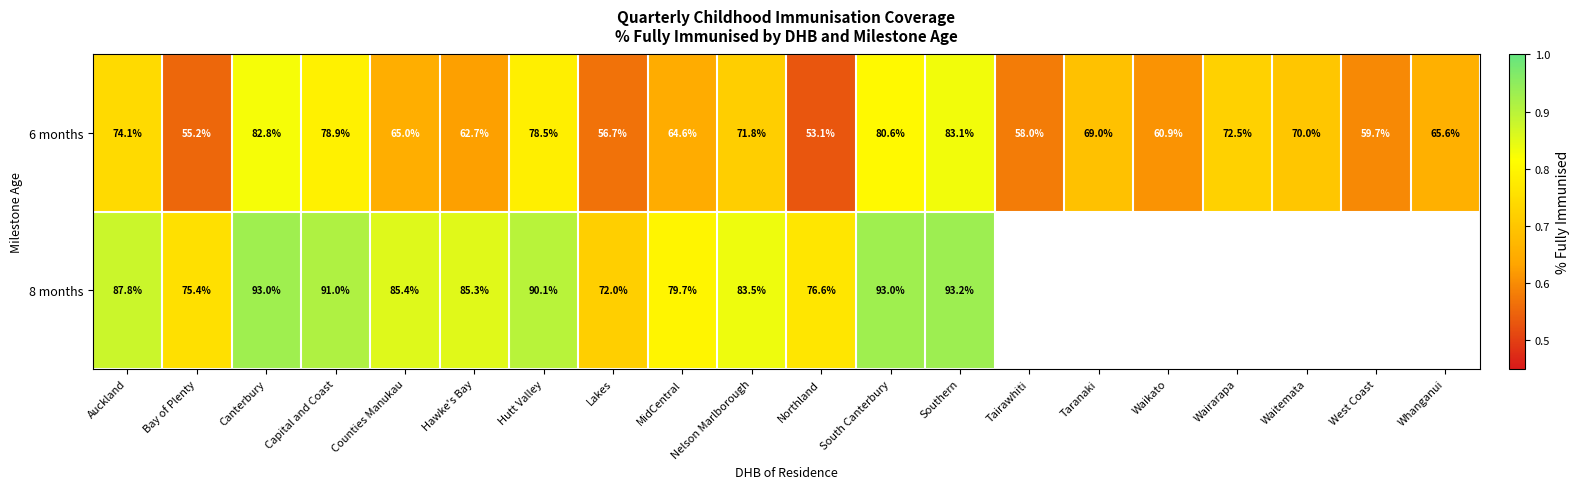

At which label does 6 months first exceed 69?

Auckland